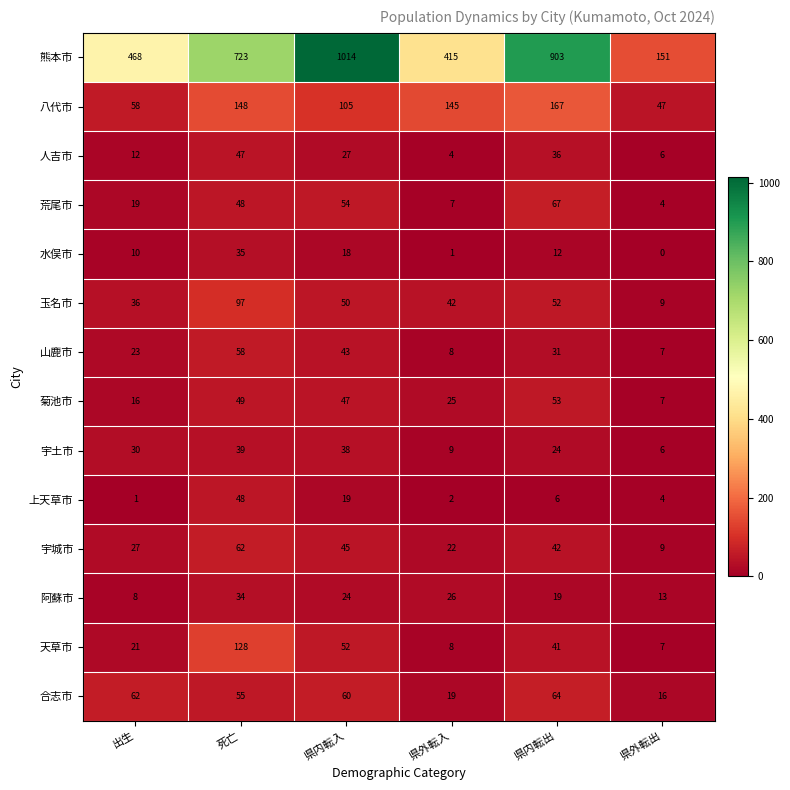

At which category does the chart reach its minimum across all series?

県外転出